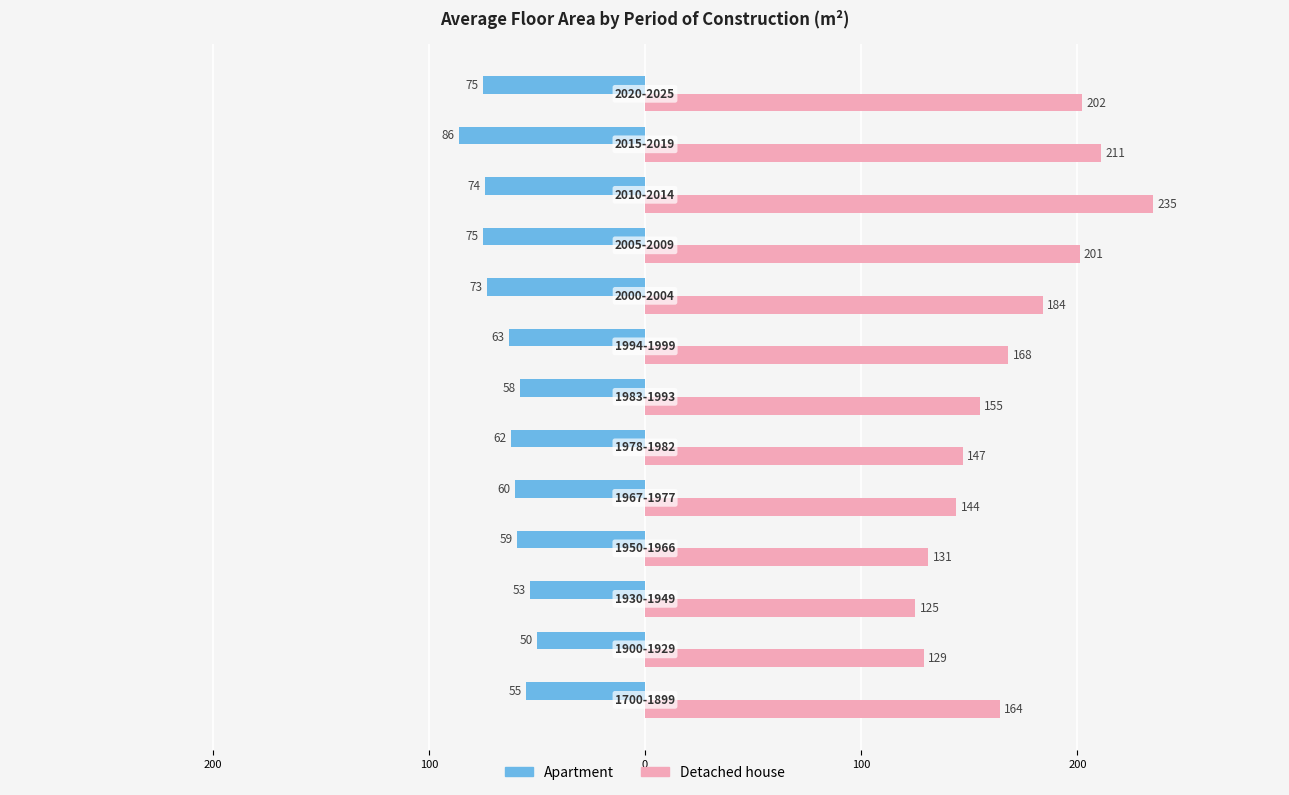

What is the difference between the maximum and minimum values in the Apartment series?

36